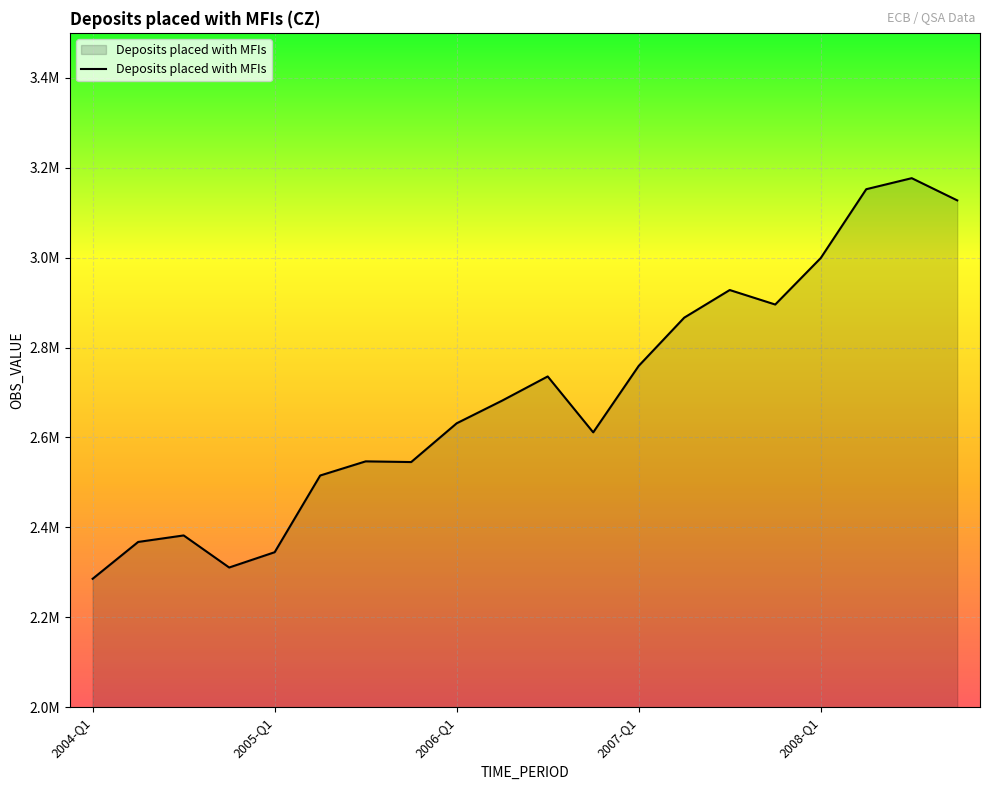

List the labels in order of value, smallest first.

2004-Q1, 2004-Q4, 2005-Q1, 2004-Q2, 2004-Q3, 2005-Q2, 2005-Q4, 2005-Q3, 2006-Q4, 2006-Q1, 2006-Q2, 2006-Q3, 2007-Q1, 2007-Q2, 2007-Q4, 2007-Q3, 2008-Q1, 2008-Q4, 2008-Q2, 2008-Q3